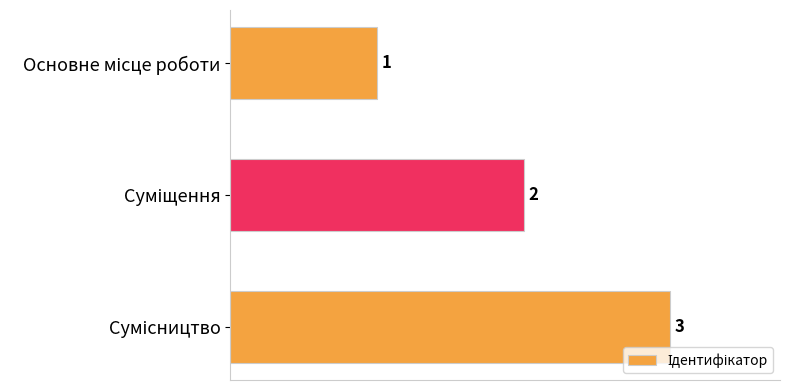

What is the difference between the maximum and second lowest values?

1